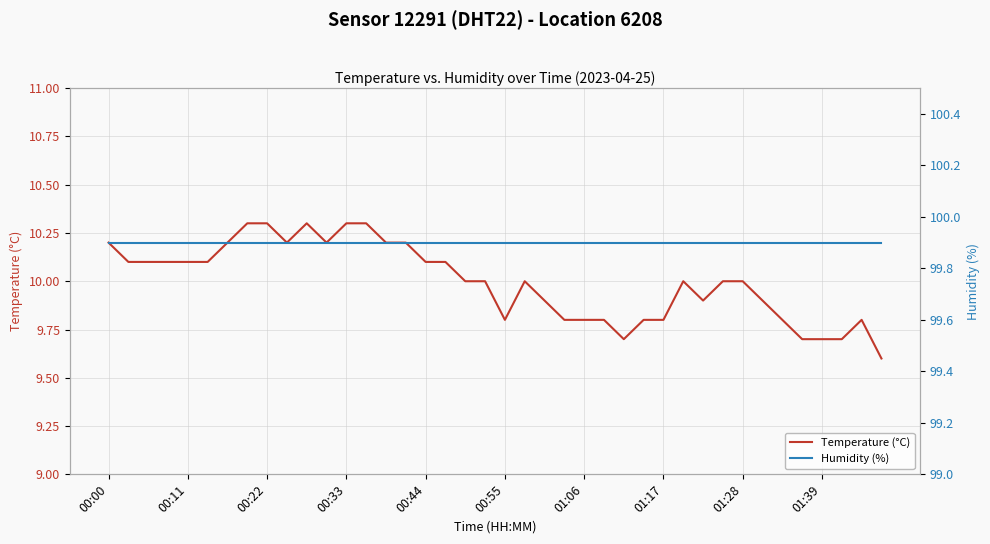

Which series has the largest total across all categories?

humidity (%) — Sensor 12291, DHT22, Location 6208